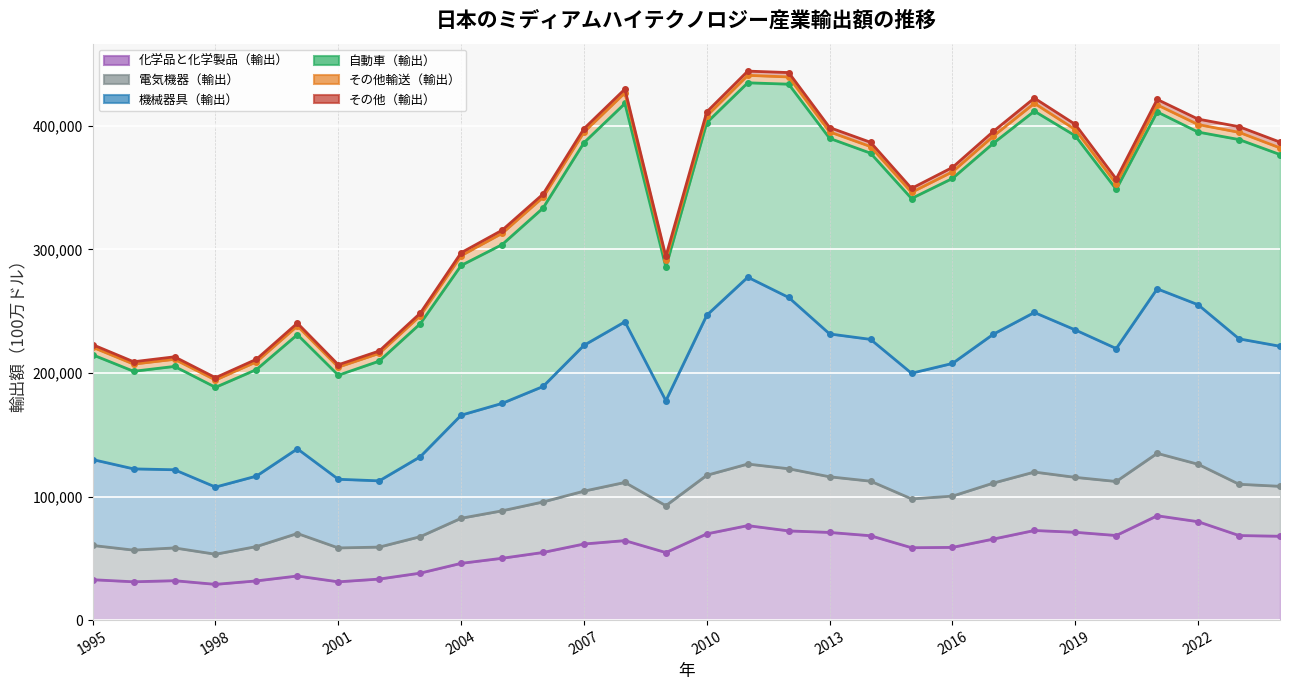

What is the value of the 機械器具（輸出） point at the 23rd from the left?

231385.4